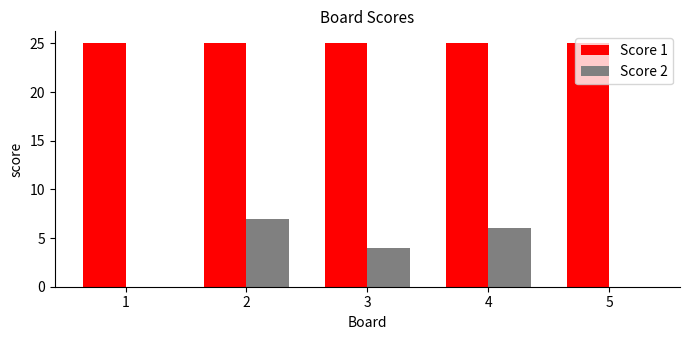

Reading left to right, what are all the values shown in this chart?

Score 1: 1=25	2=25	3=25	4=25	5=25
Score 2: 1=0	2=7	3=4	4=6	5=0